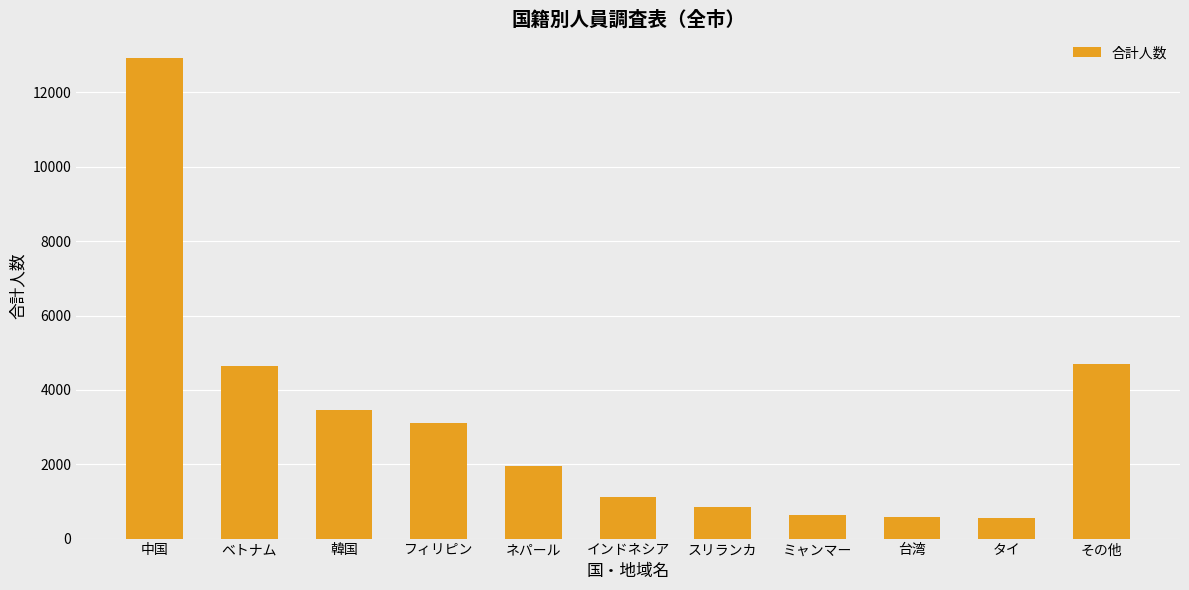

What position from the left is インドネシア?

6